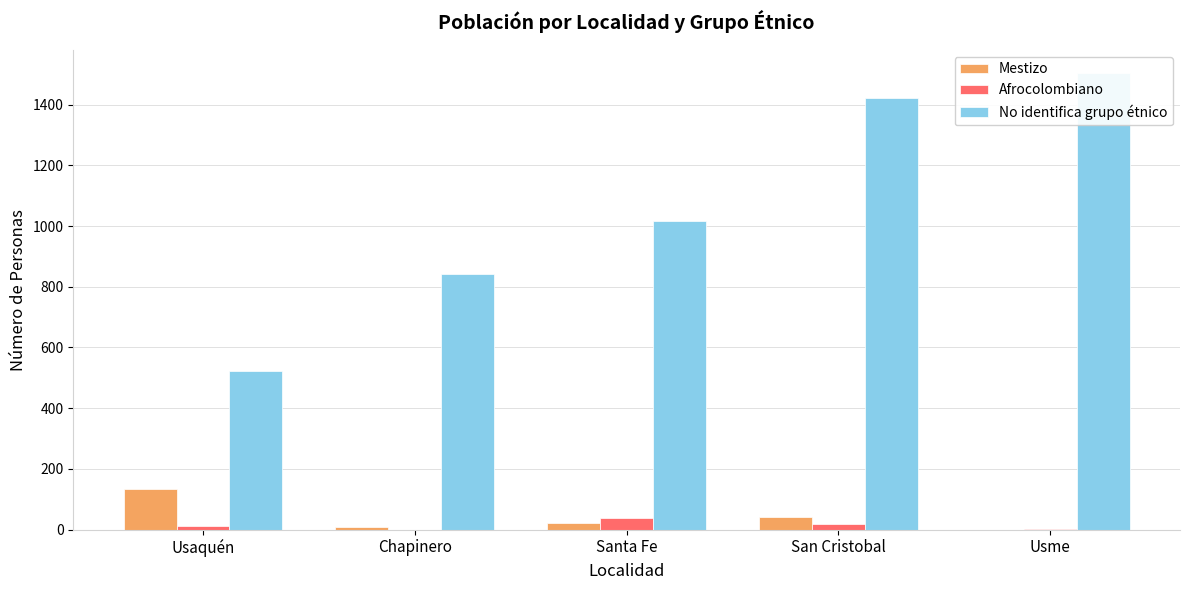

What is the difference between the second highest and minimum values in the Afrocolombiano series?

19